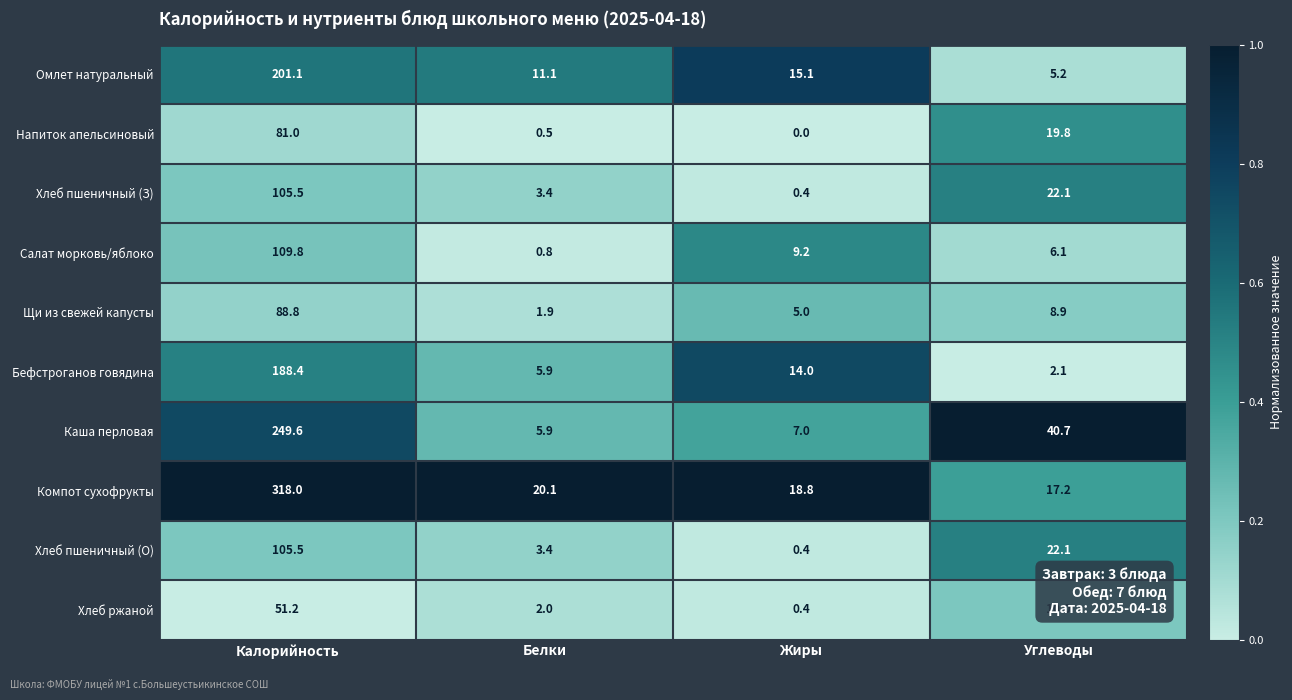

True or false: Хлеб ржаной has a value of 3.3 at Белки.

False